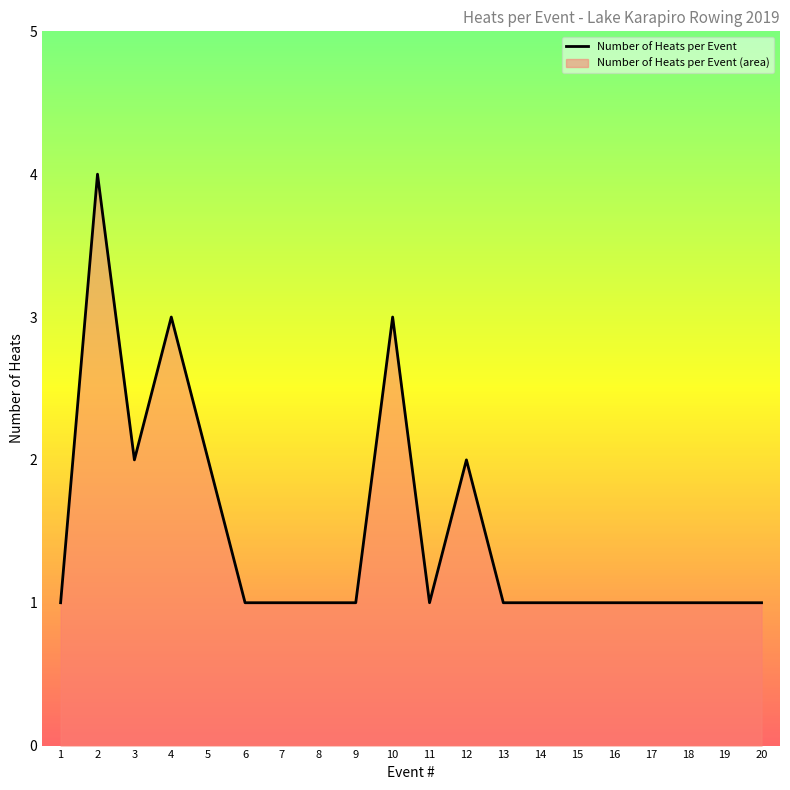

Approximately how many times larger is the value at 16 compared to 12?

0.5